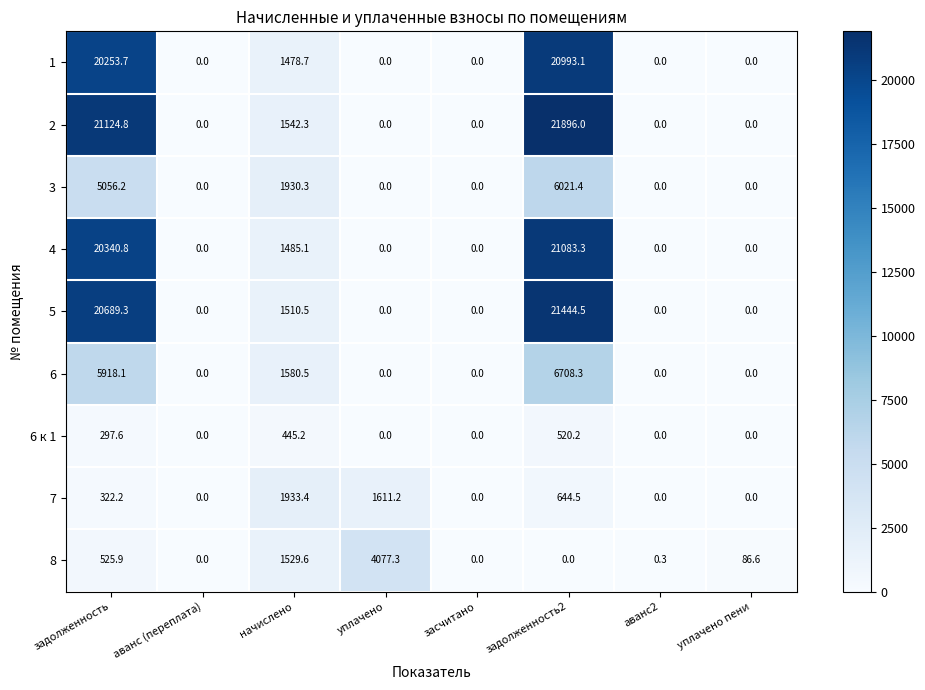

What is the spread (max minus min) of values at уплачено?

4077.3